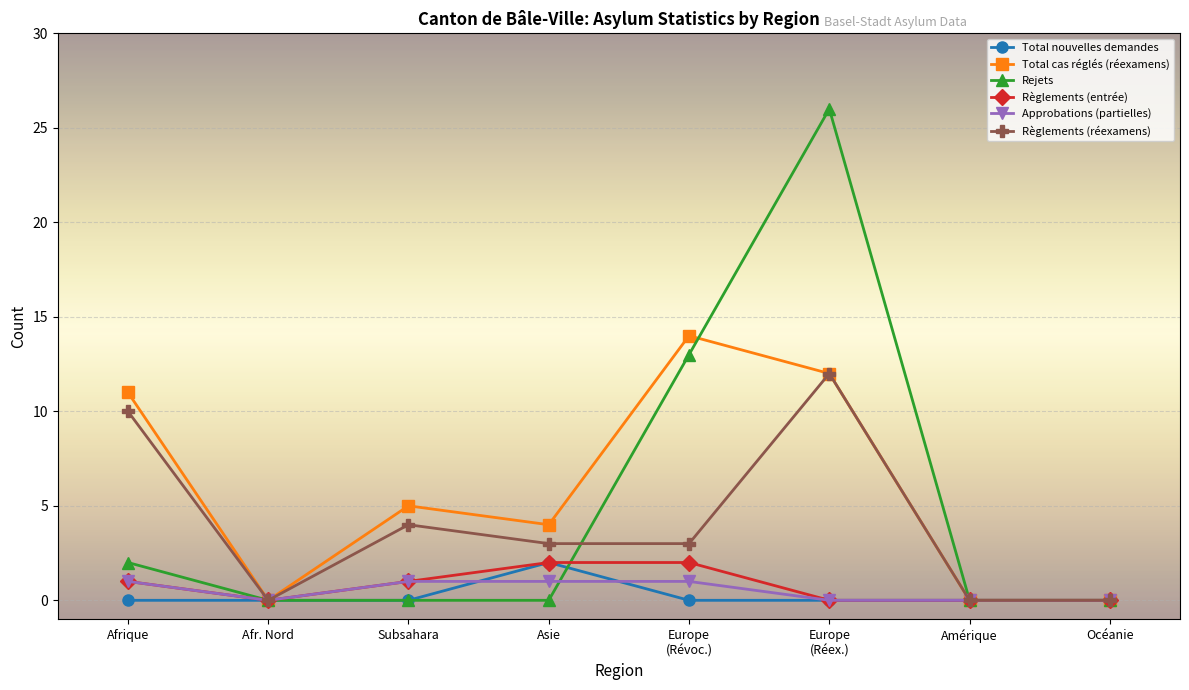

Where is Rejets nearest to the value 13?

Europe
(Révoc.)